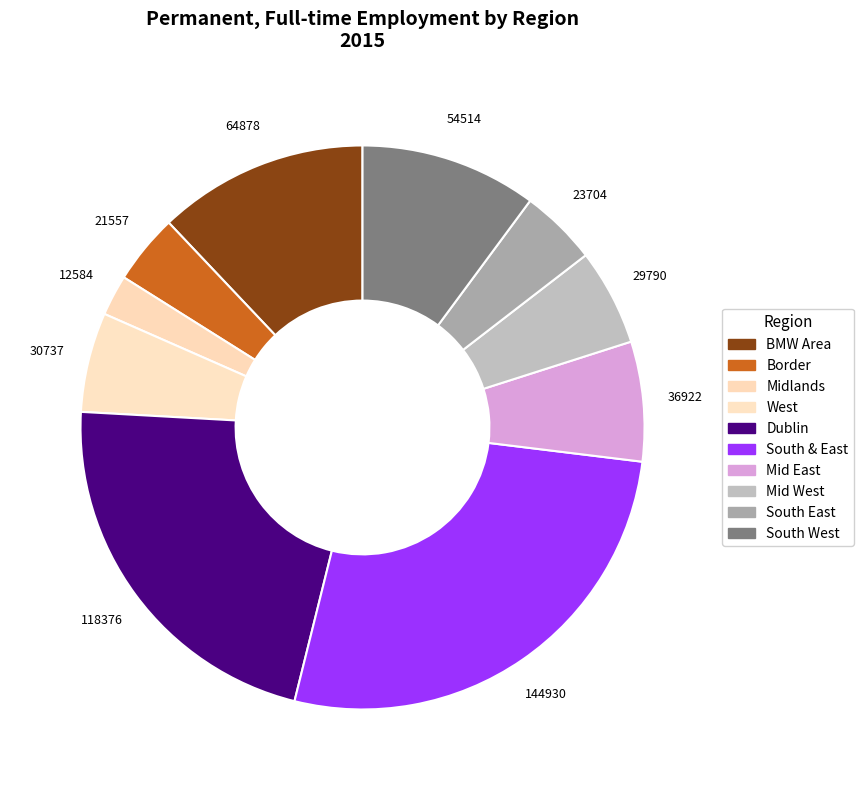

Is it true that South & East is 35% of the pie?

False